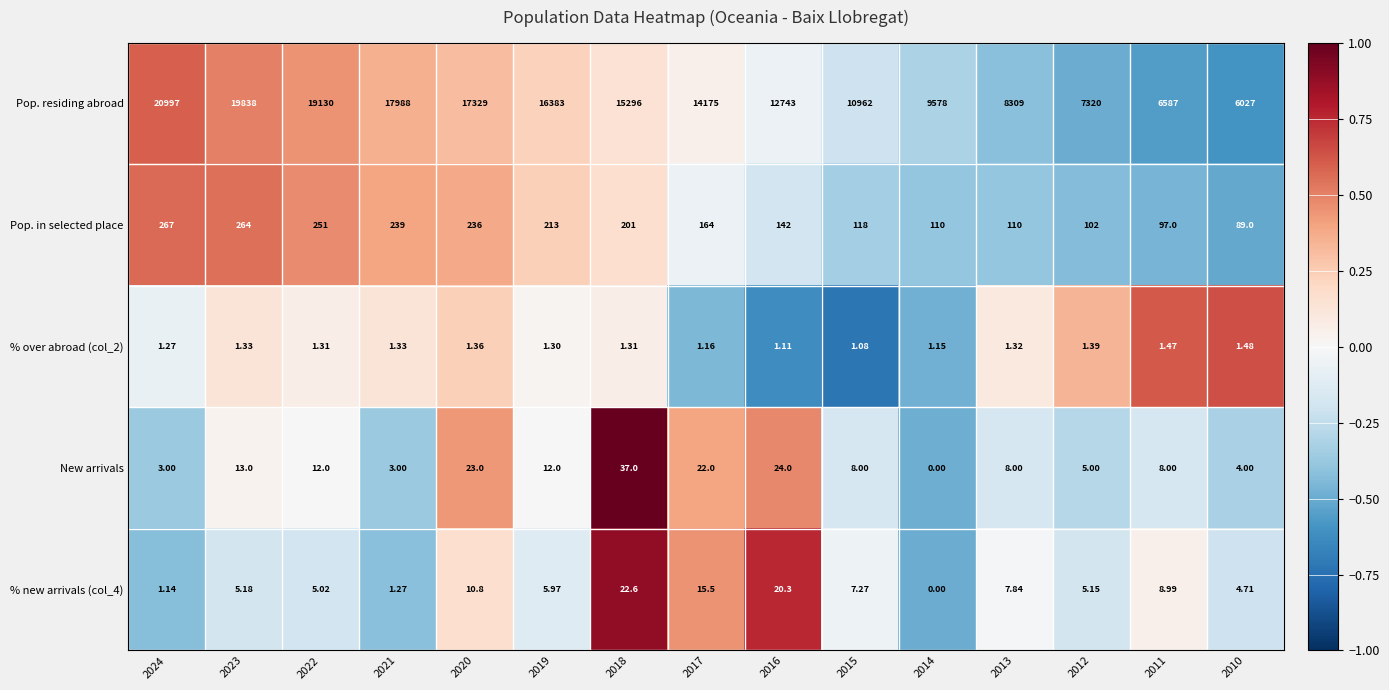

Which series has the widest spread of values?

Pop. residing abroad